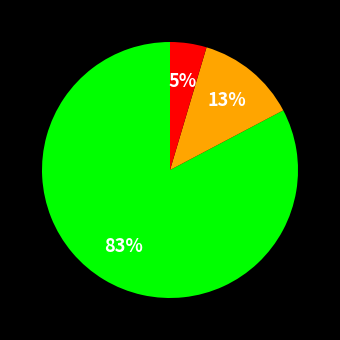

To the nearest percent, what is the average slice percentage?

33%